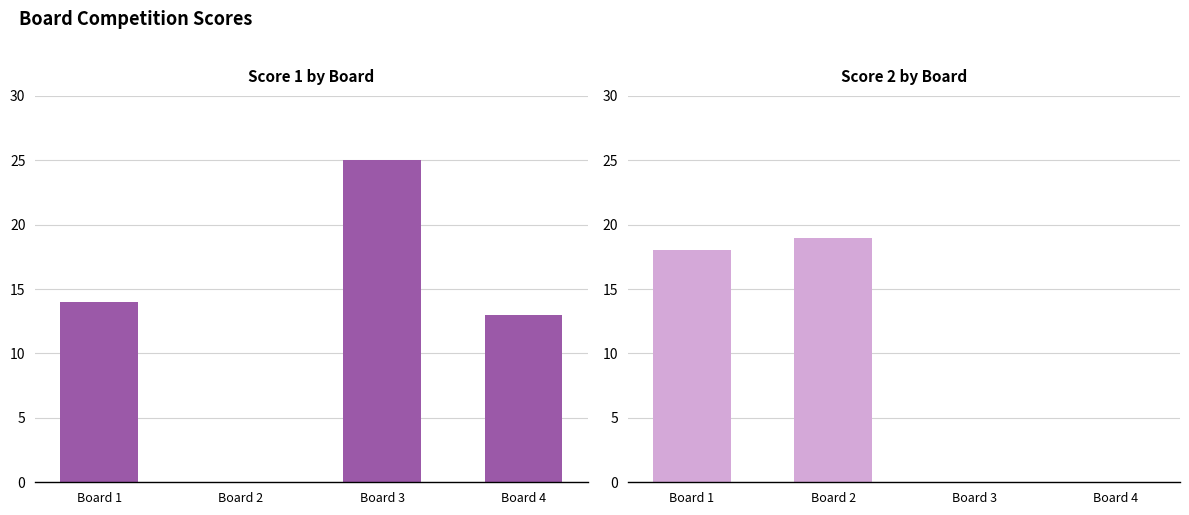

What is the value of the Score 2 bar at the 2nd from the left?

19